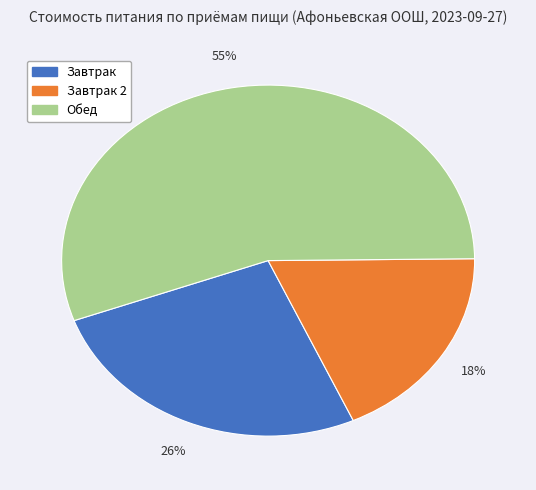

Is there a majority slice in this chart?

Yes